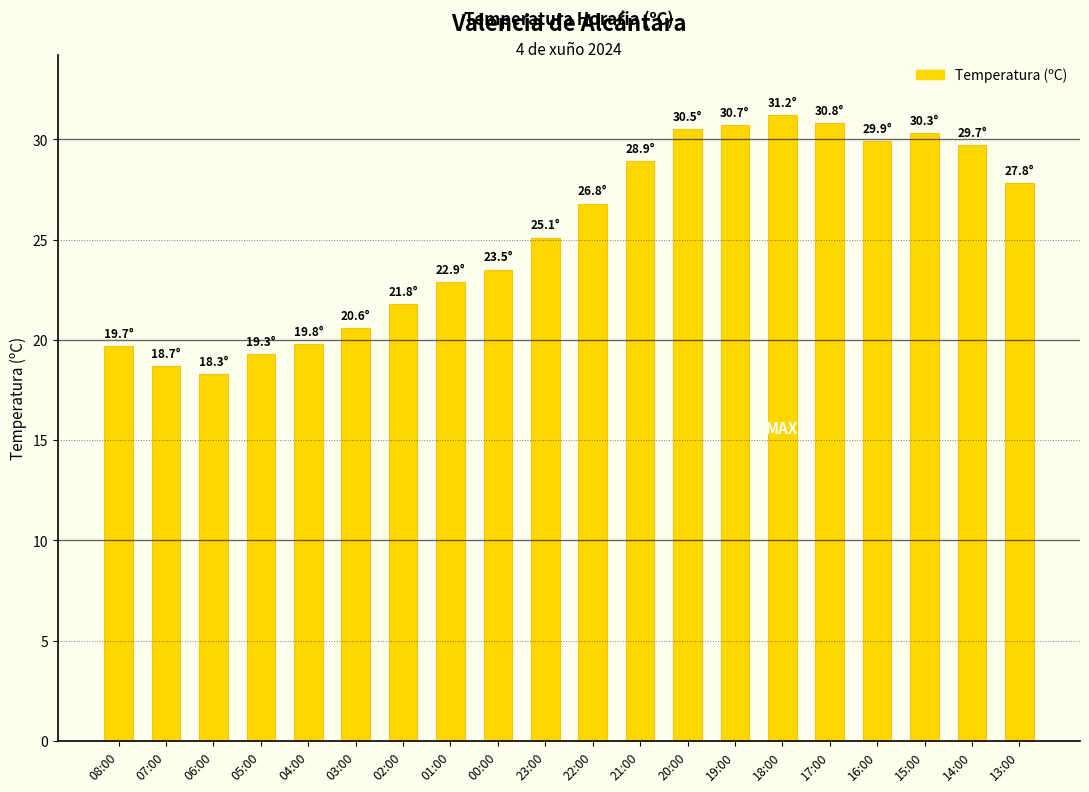

How many values are below 26?

10